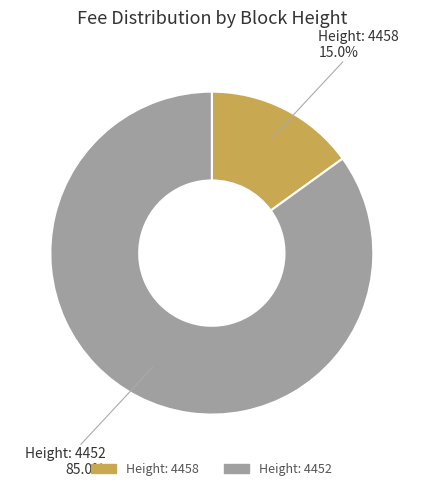

How many segments does this pie chart have?

2